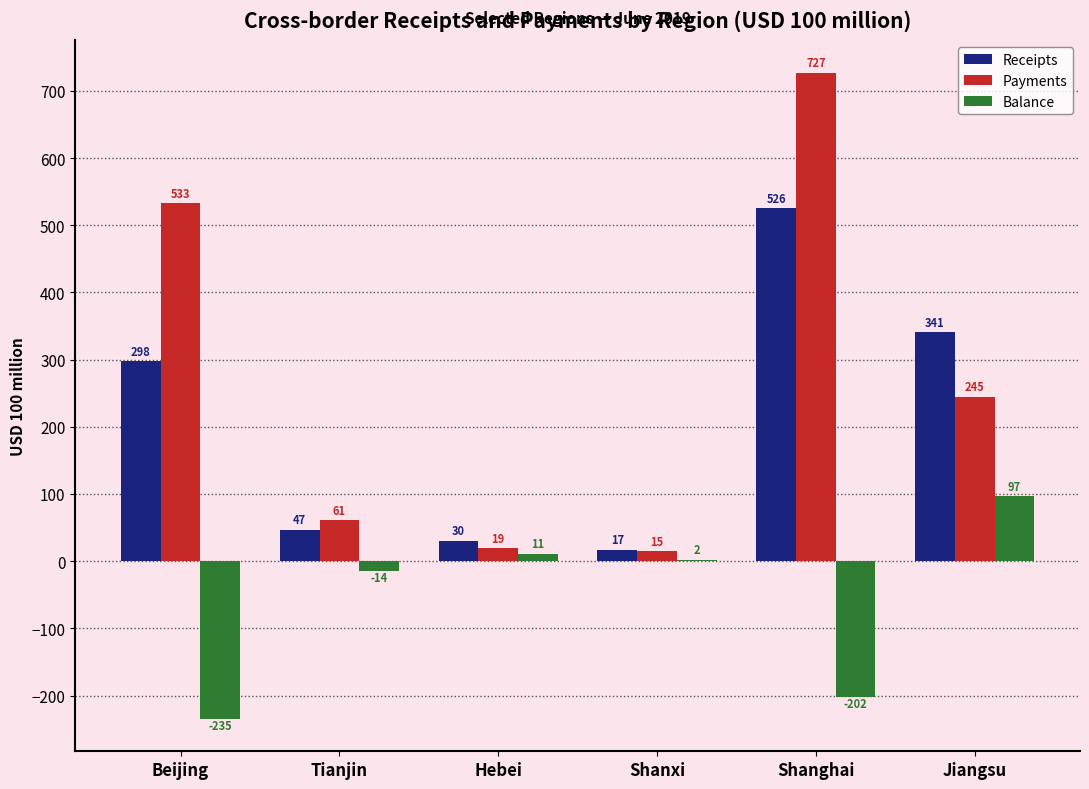

At which label is Balance closest to -69?

Tianjin